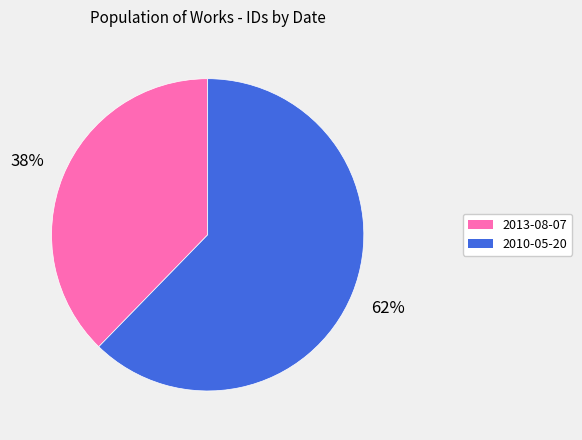

How many slices are in this pie chart?

2